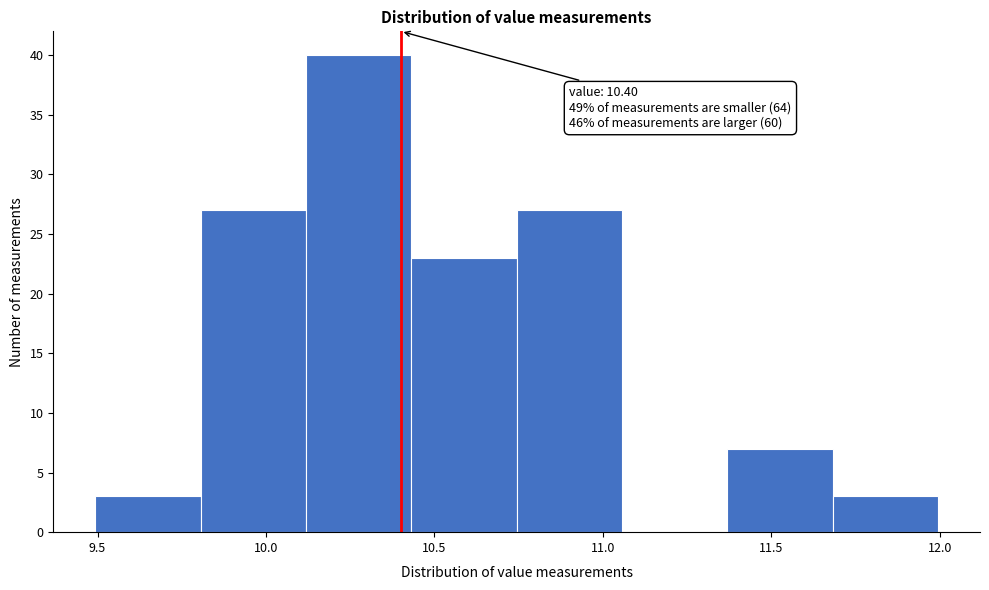

Over which range of the x-axis is the bar tallest?

10.10 to 10.45